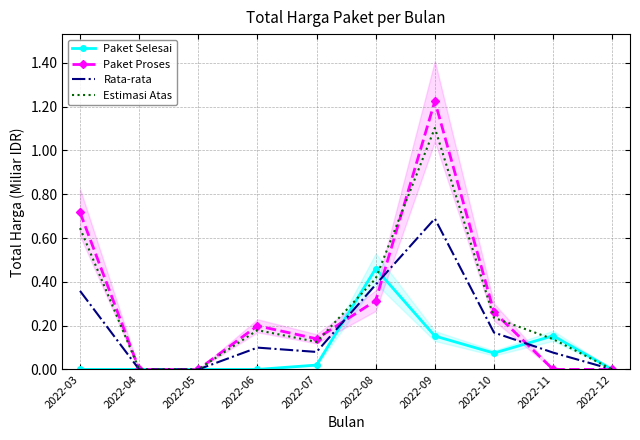

How many interior local peaks does the Paket Proses series have?

2